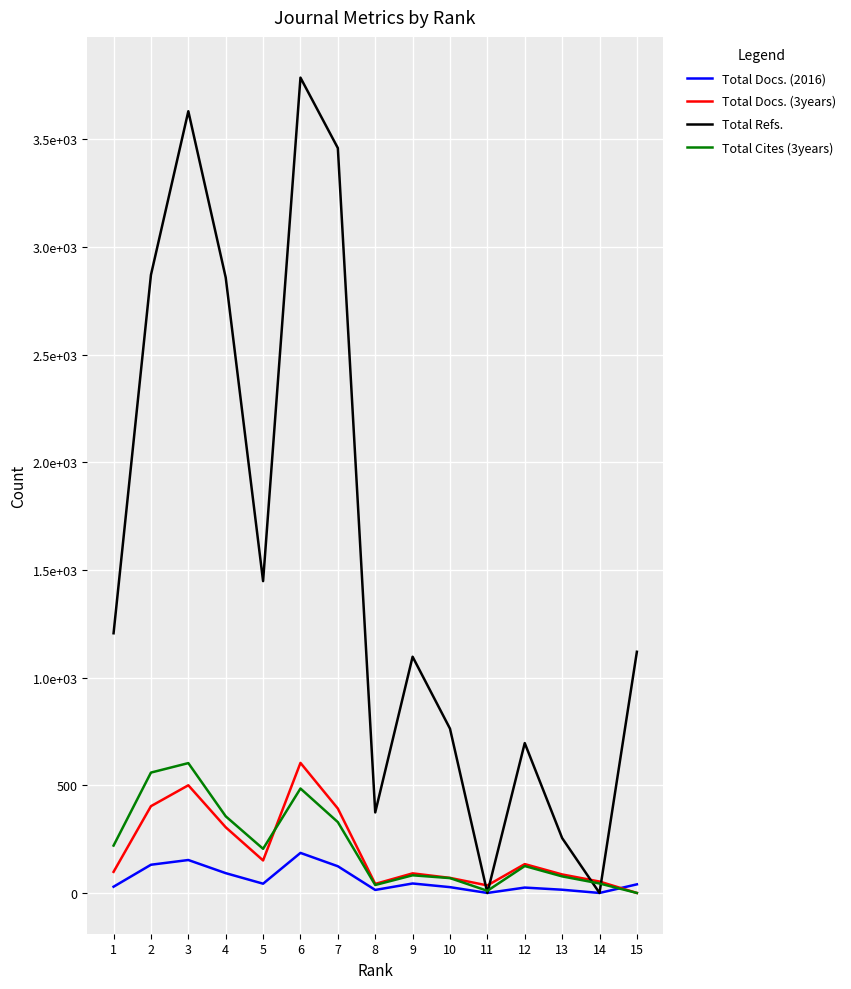

Is it true that Total Docs. (3years) equals 53 at 14?

True